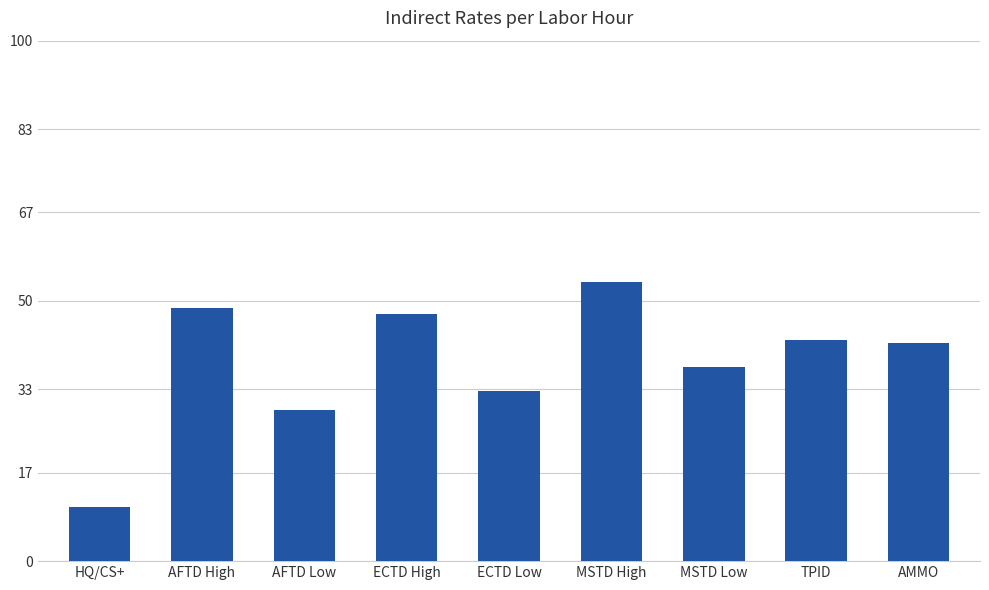

Reading left to right, extract all data points from this chart.

HQ/CS+=10.3	AFTD High=48.6	AFTD Low=29.0	ECTD High=47.5	ECTD Low=32.6	MSTD High=53.6	MSTD Low=37.3	TPID=42.5	AMMO=42.0